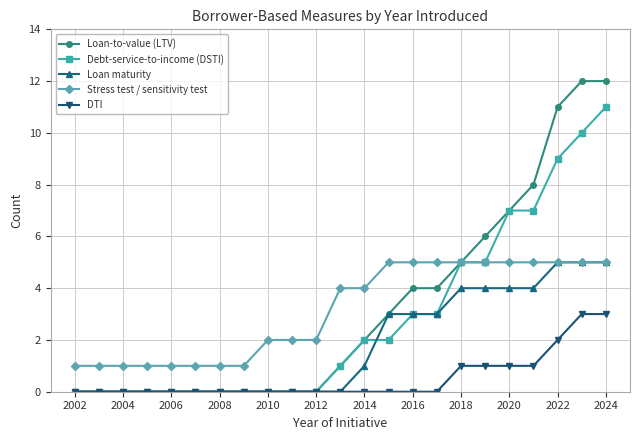

What is the maximum value shown in the chart?

12